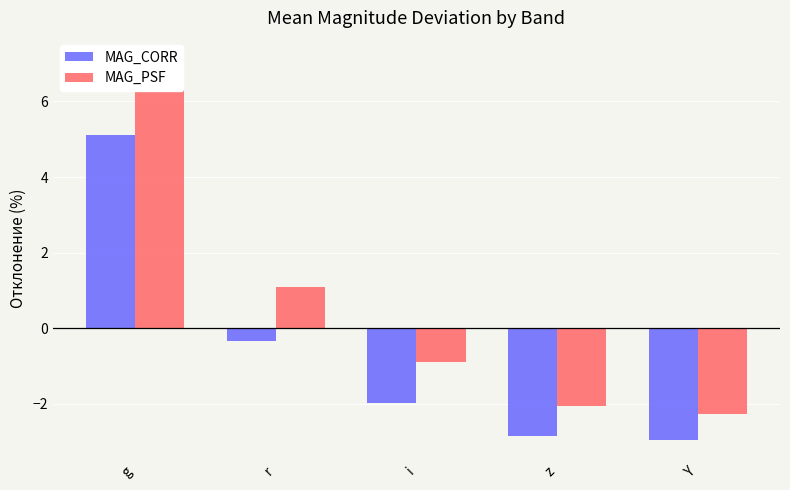

What is the difference between the MAG_PSF values at Y and i?

1.4